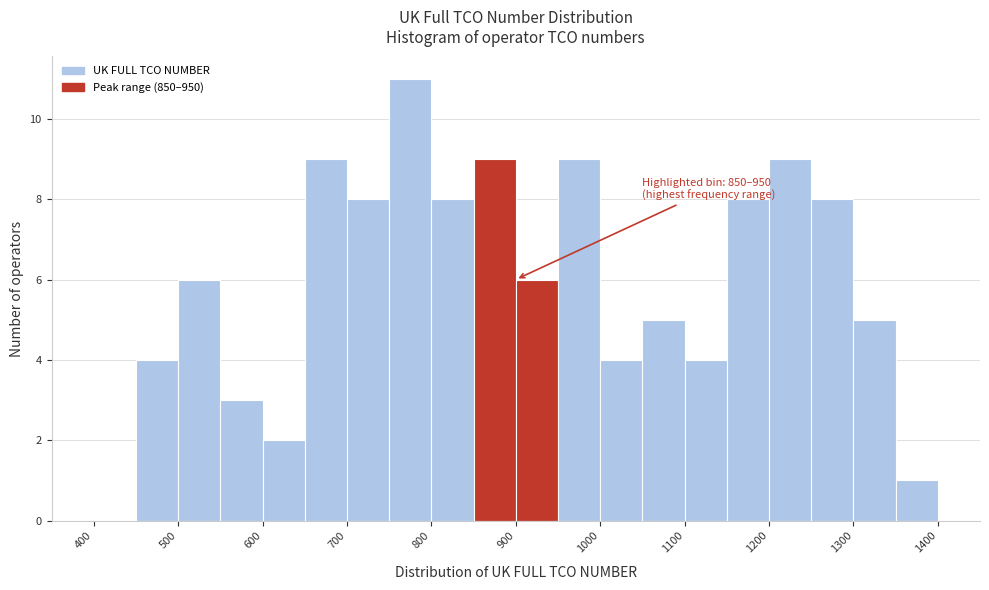

Over which range of the x-axis is the bar tallest?

750 to 800